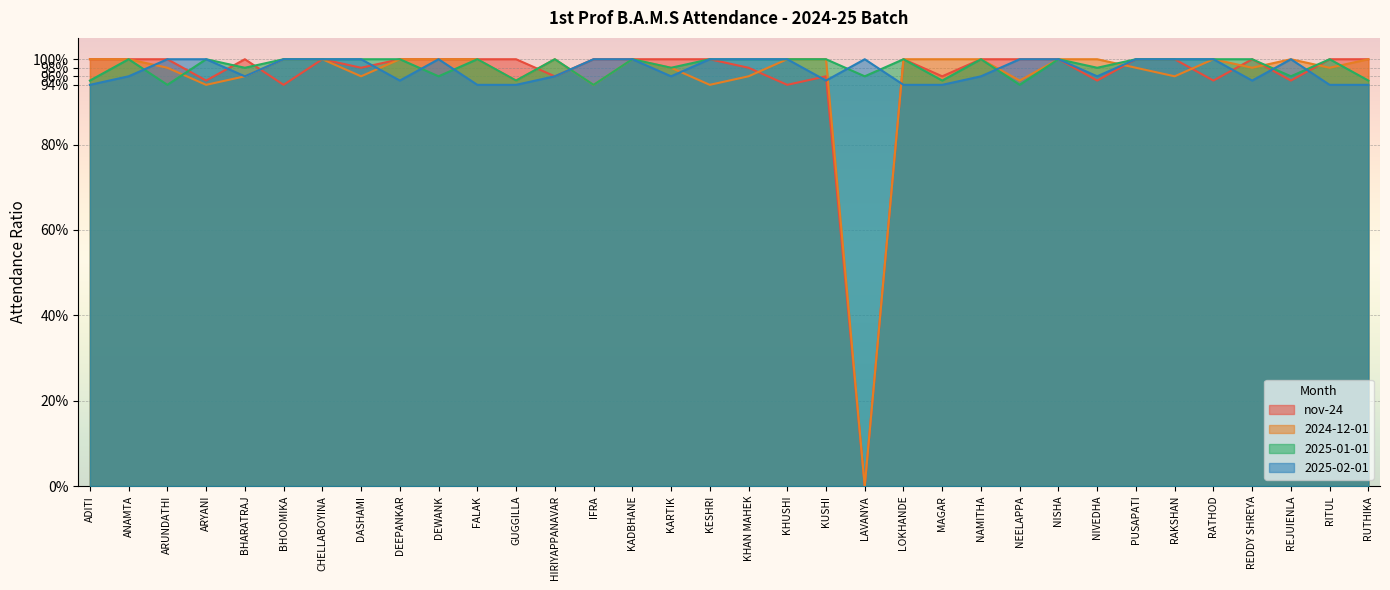

What is the average value of the 2024-12-01 series?

1.0